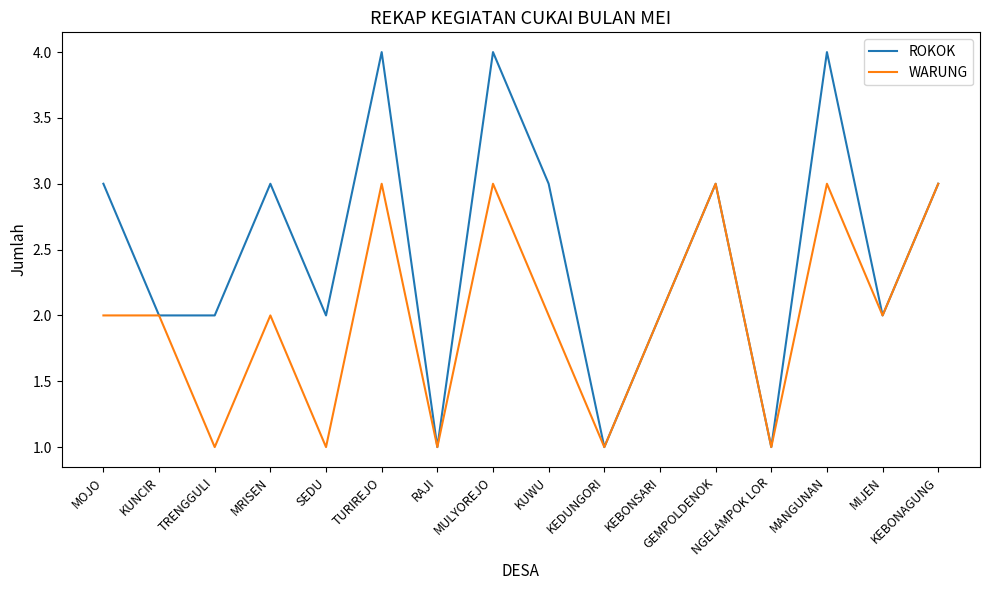

What is the maximum value shown in the chart?

4